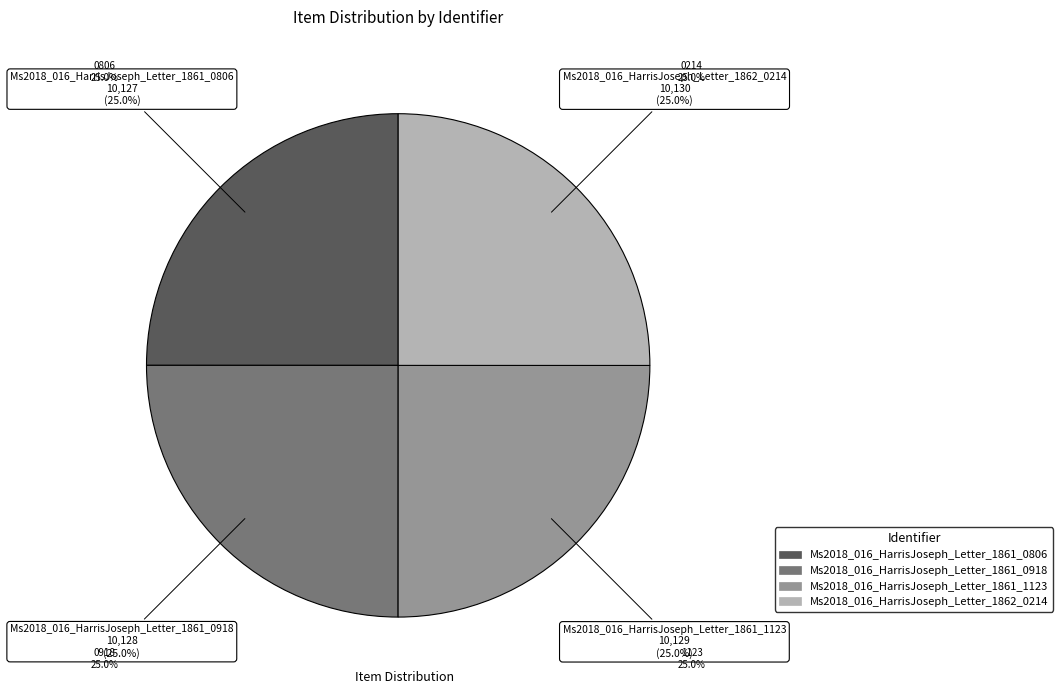

What percentage do Ms2018_016_HarrisJoseph_Letter_1862_0214 and Ms2018_016_HarrisJoseph_Letter_1861_0806 together represent?

50.0%